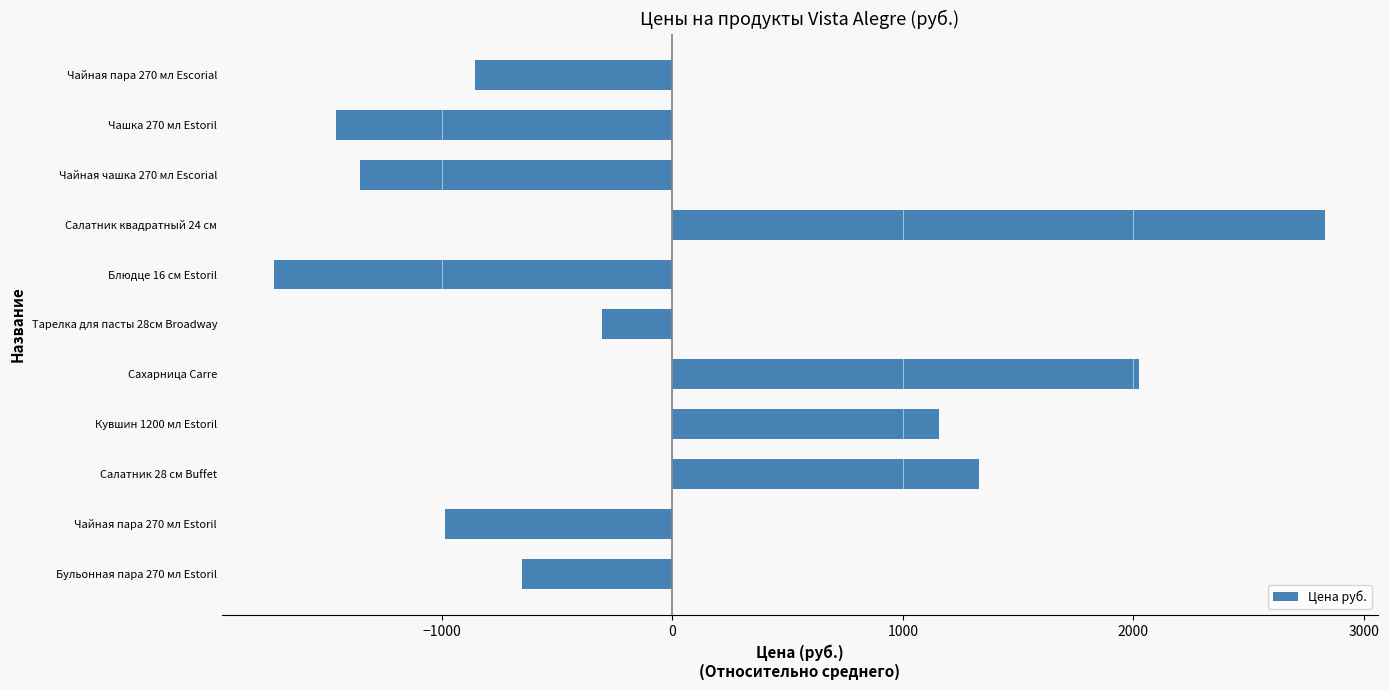

What is the difference between the values at Чайная пара 270 мл Estoril and Салатник квадратный 24 см?

3823